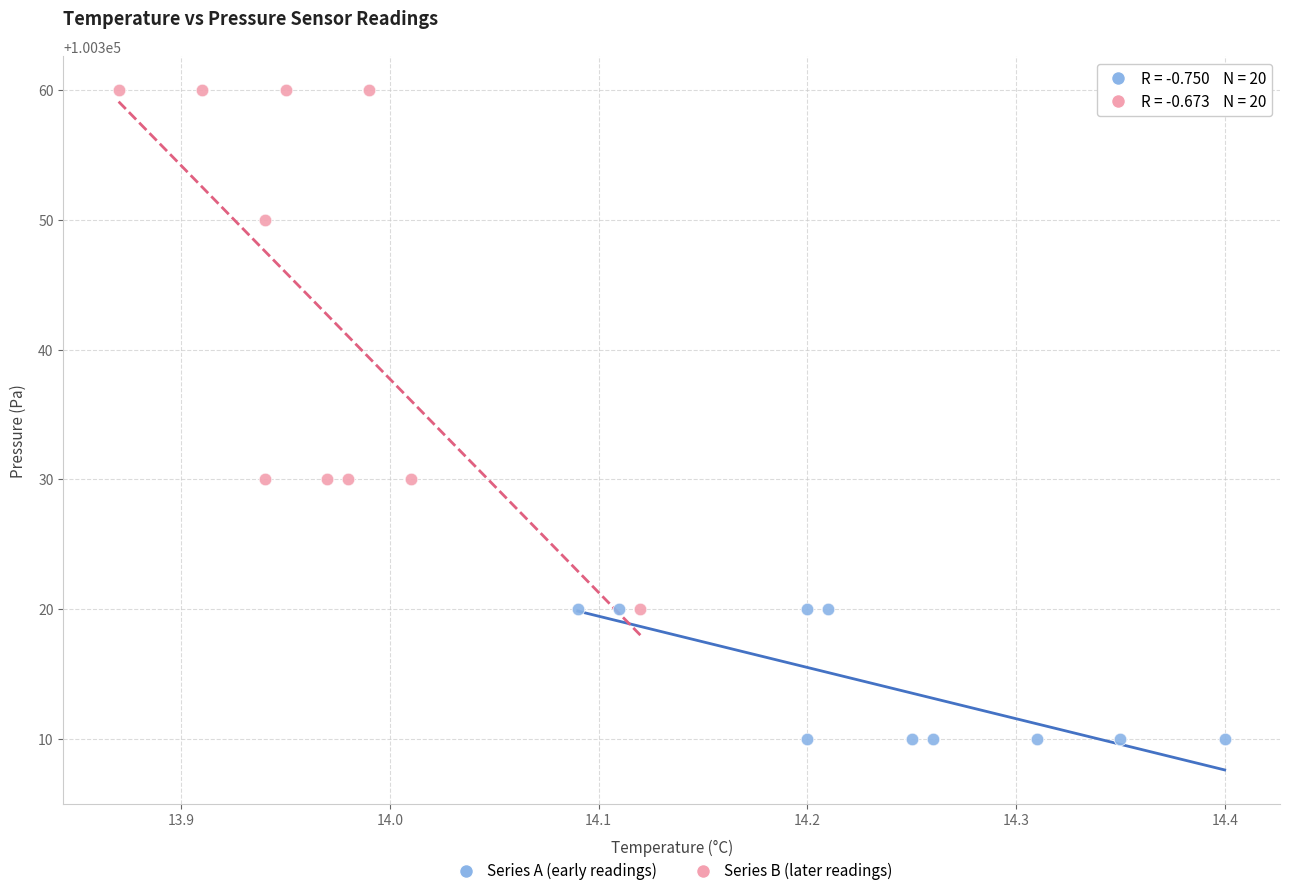

Which series contains the highest Y value?

Series B (later readings)